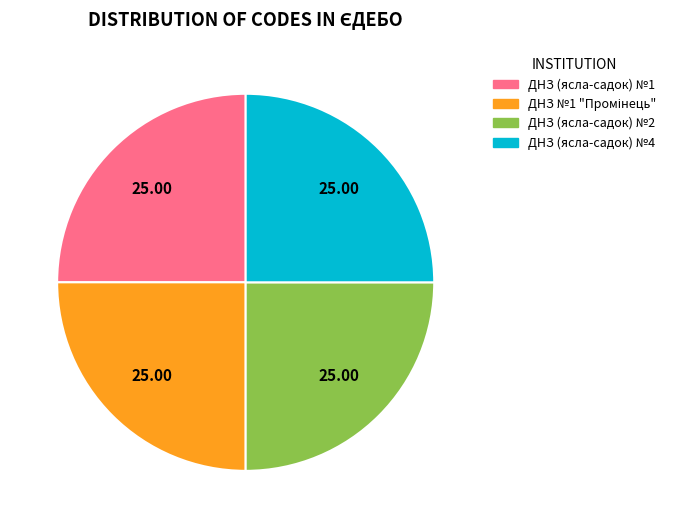

Does ДНЗ (ясла-садок) №4 account for over 50% of the chart?

No